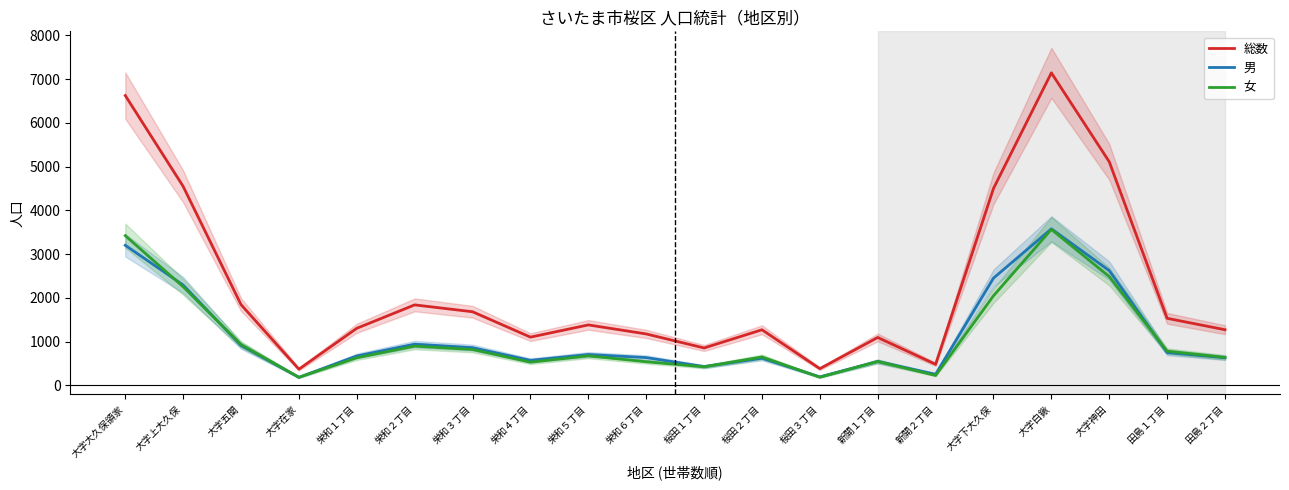

At which category is the sum across all series the highest?

大字白鍬